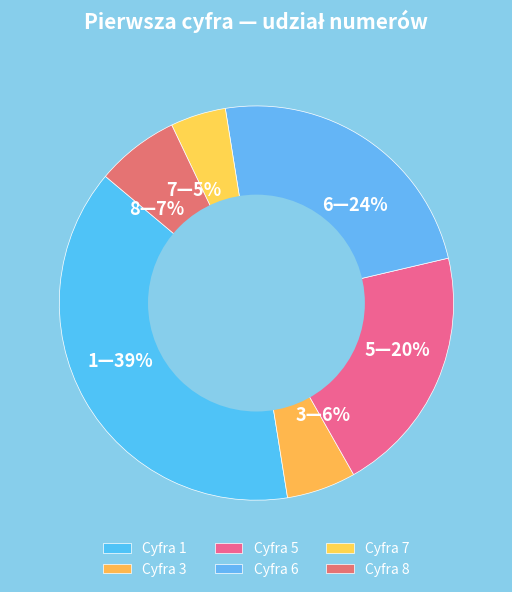

How many slices are in this pie chart?

6